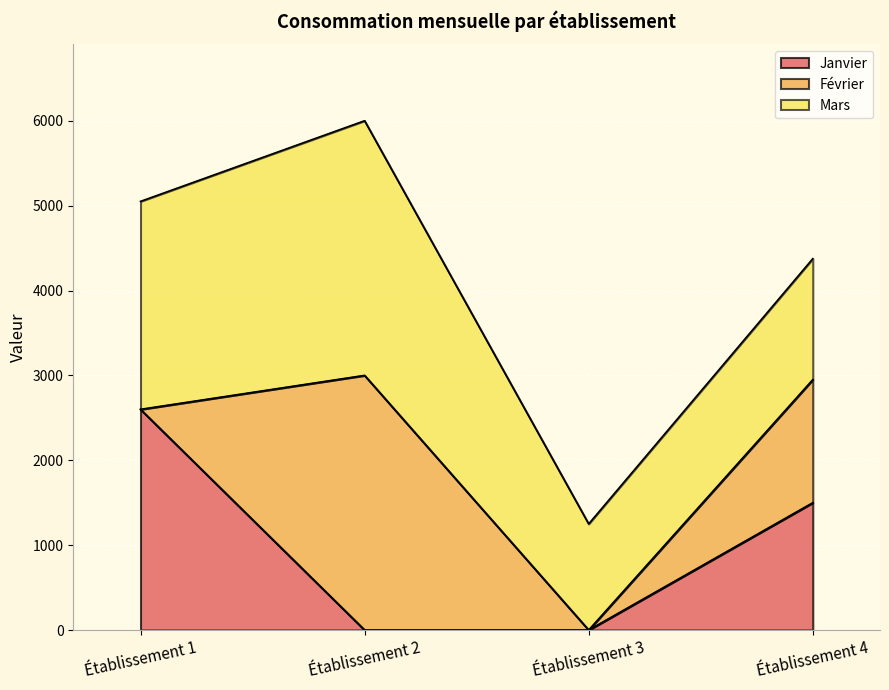

How many intersections are there between Février and Mars?

1